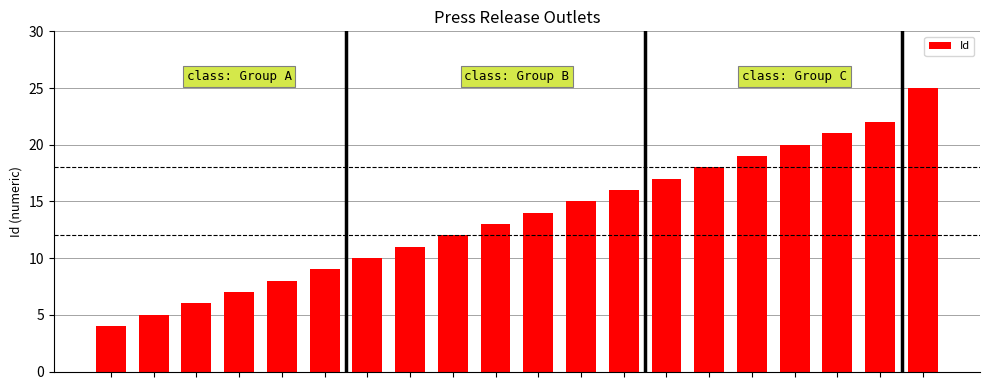

How many data points does each series have?

20